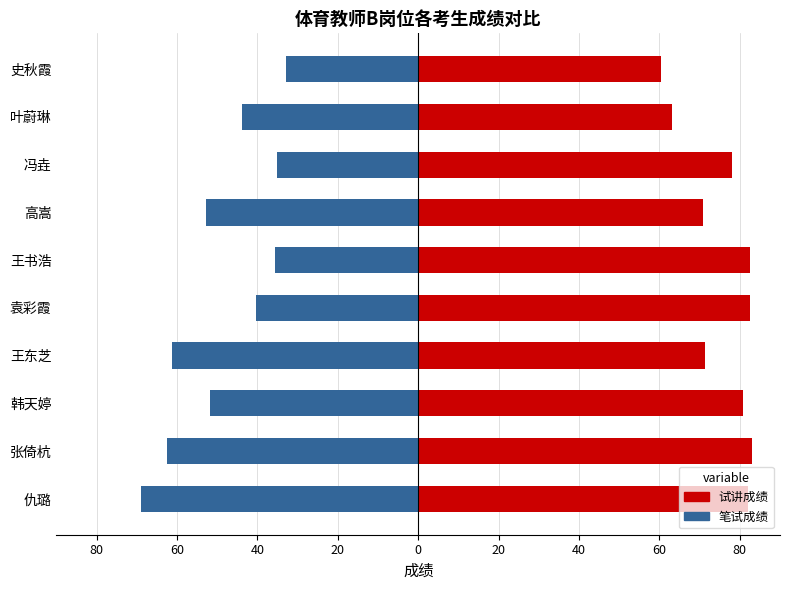

List the series in order of their peak value, lowest first.

笔试成绩, 试讲成绩